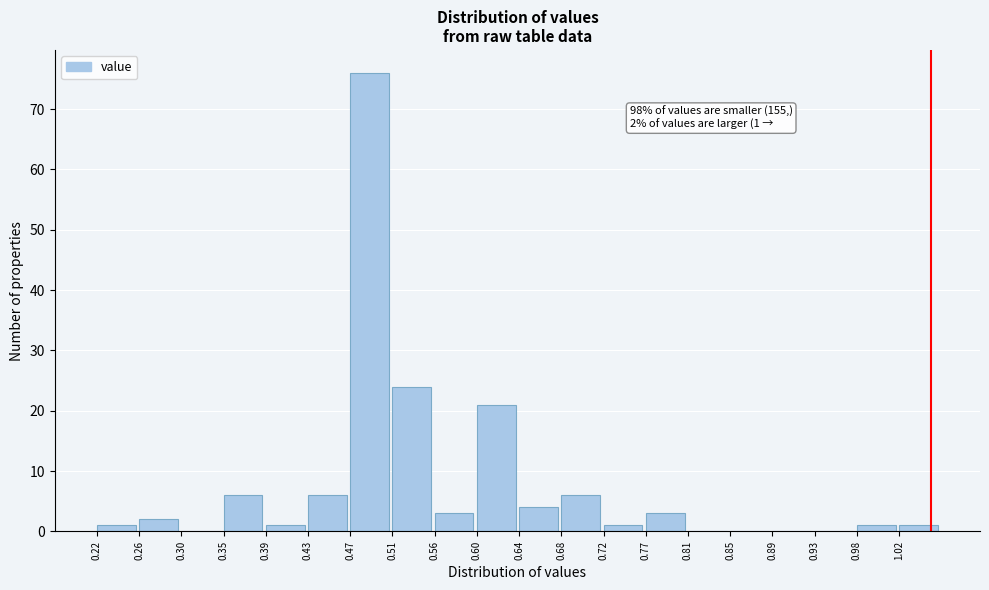

Over which range of the x-axis is the bar tallest?

0.472 to 0.514